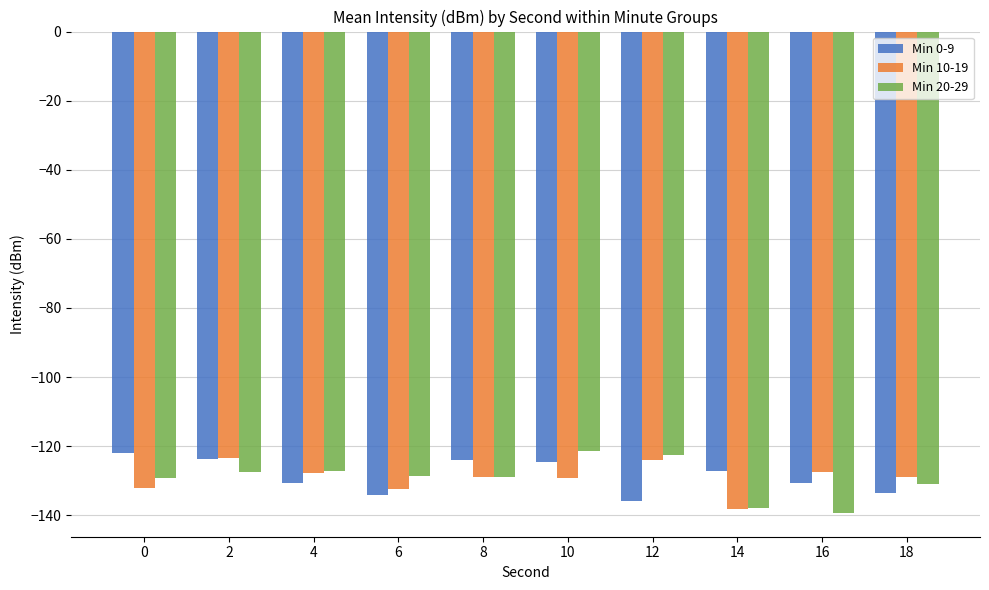

How many data points does each series have?

10